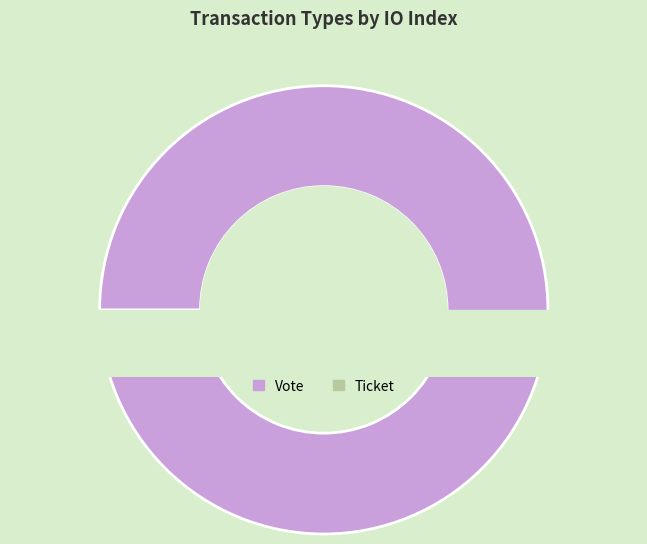

Does Vote represent more than half of the total?

Yes